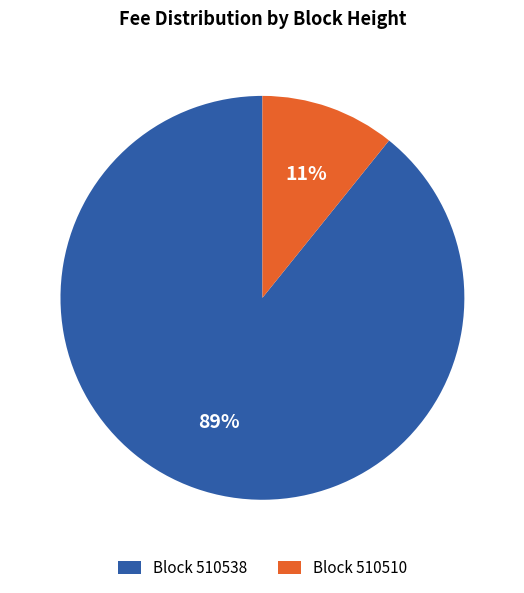

How many segments does this pie chart have?

2